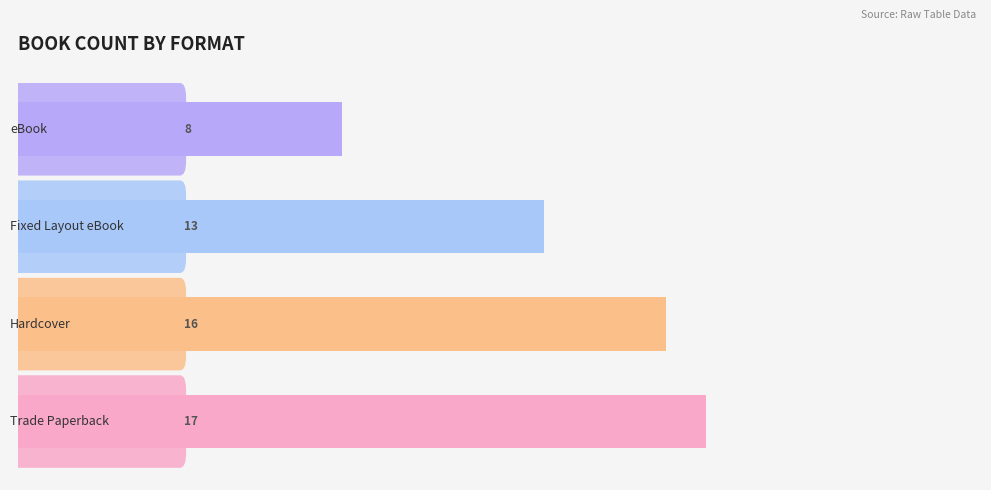

What is the greatest value displayed?

17